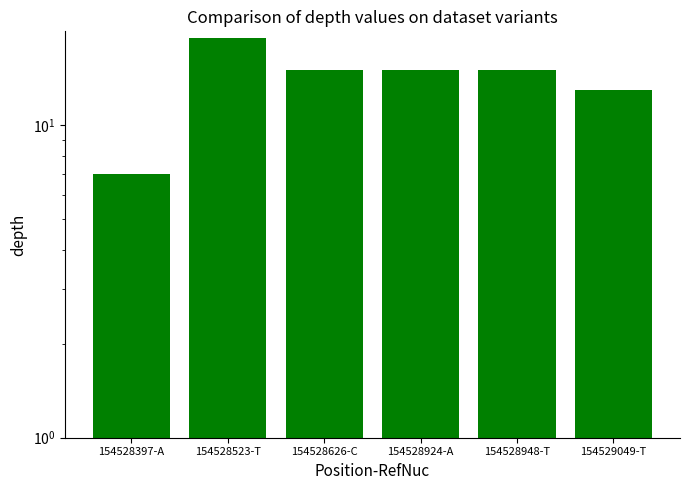

Which has a higher value, 154528523-T or 154528626-C?

154528523-T